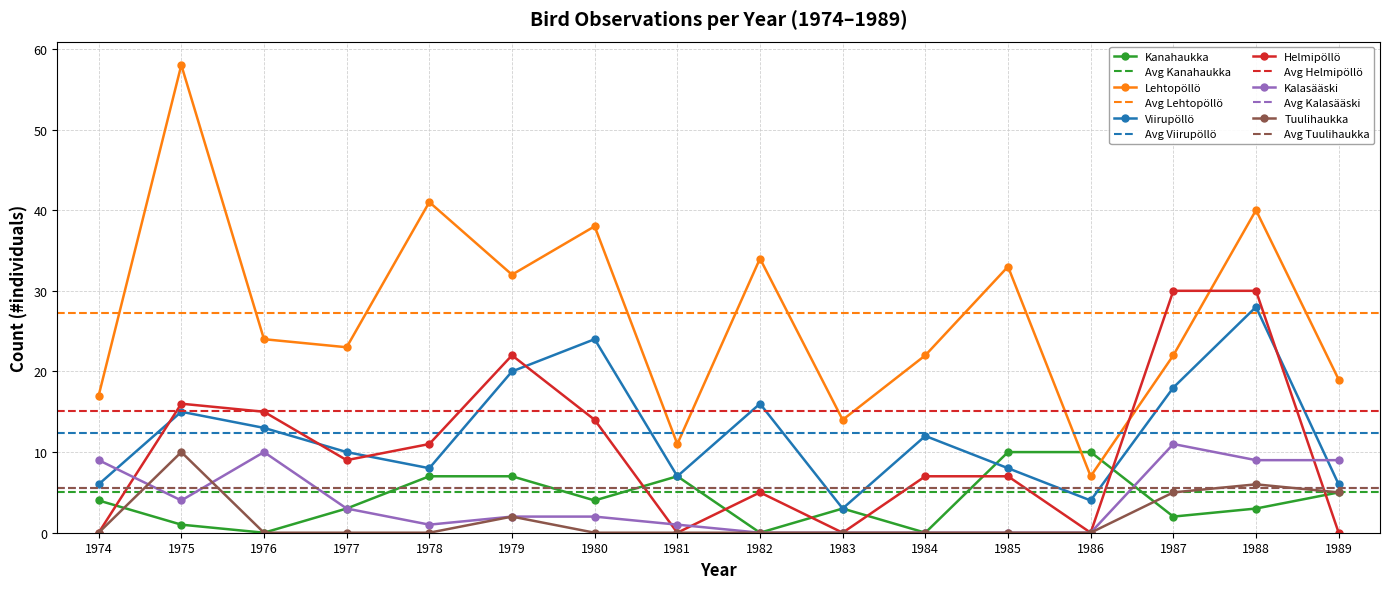

Which category has the highest value in the Helmipöllö series?

1987